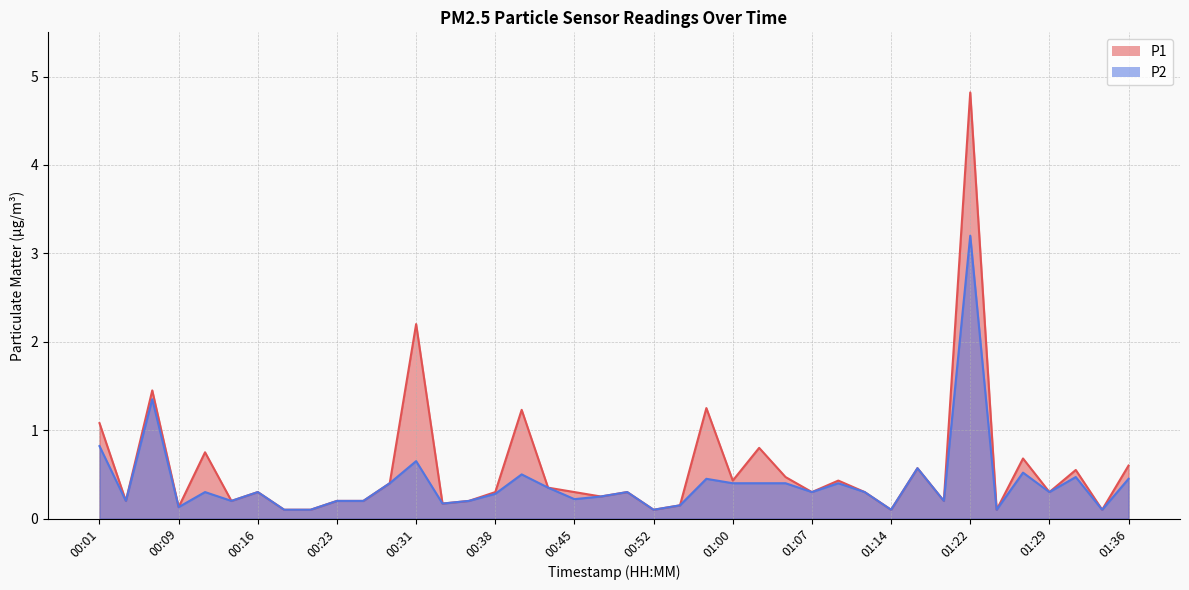

What is the maximum value for P1?

4.8